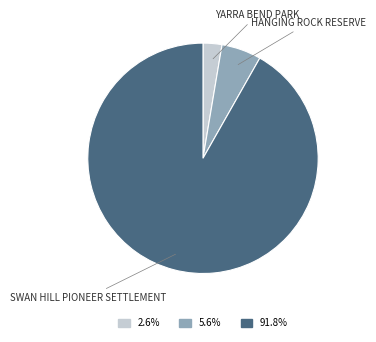

Is there any slice that represents more than half of the pie?

Yes